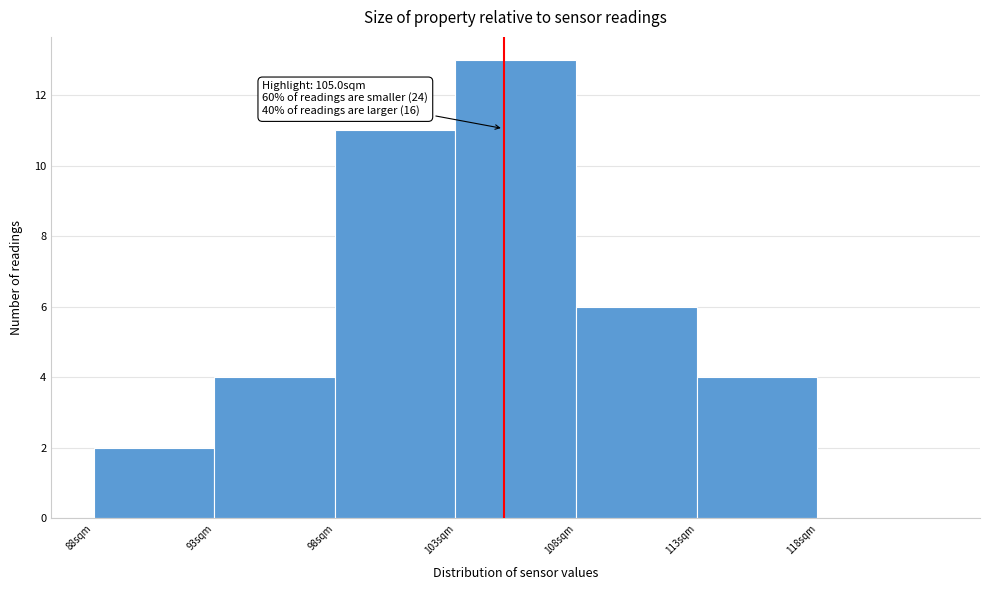

Which range on the x-axis has the tallest bar?

103 to 108